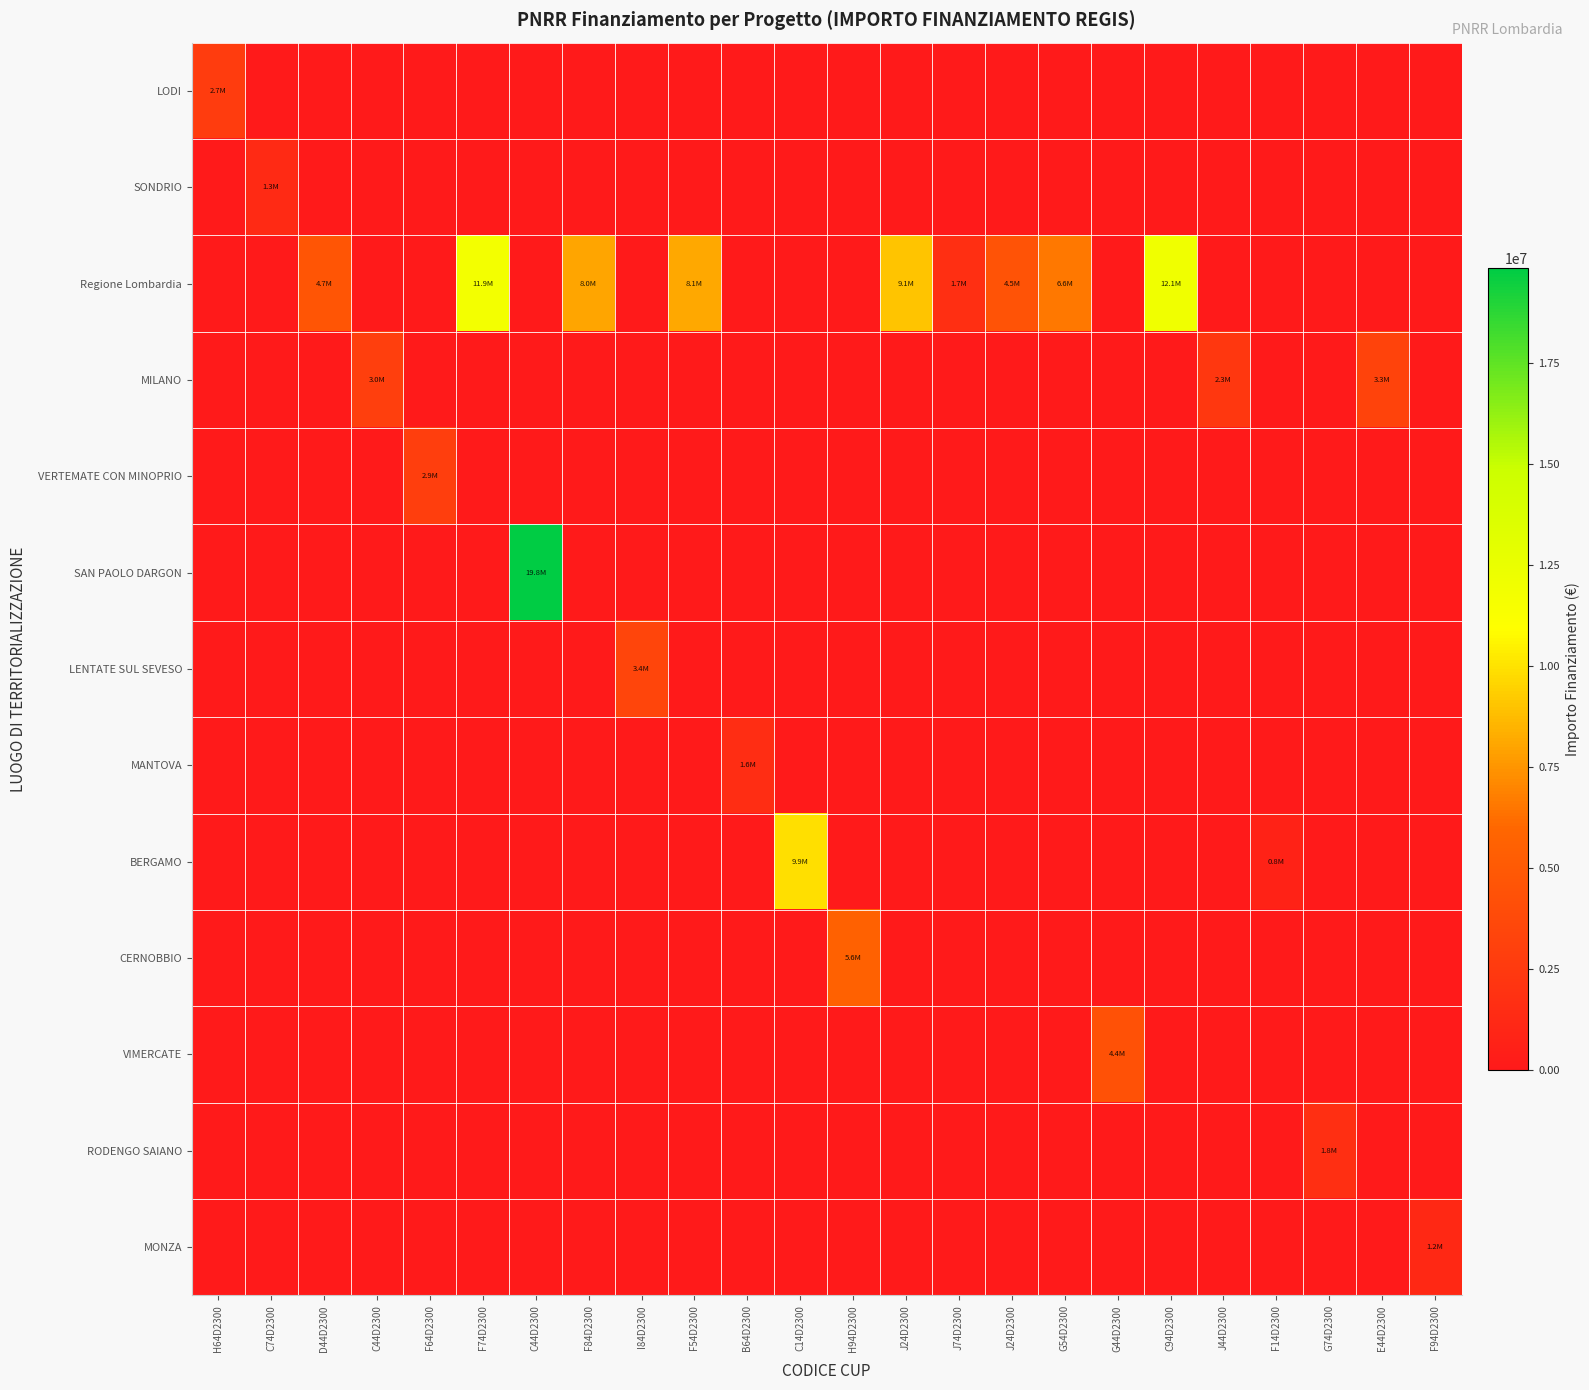

What is the spread (max minus min) of values at C94D2300?

12057618.4